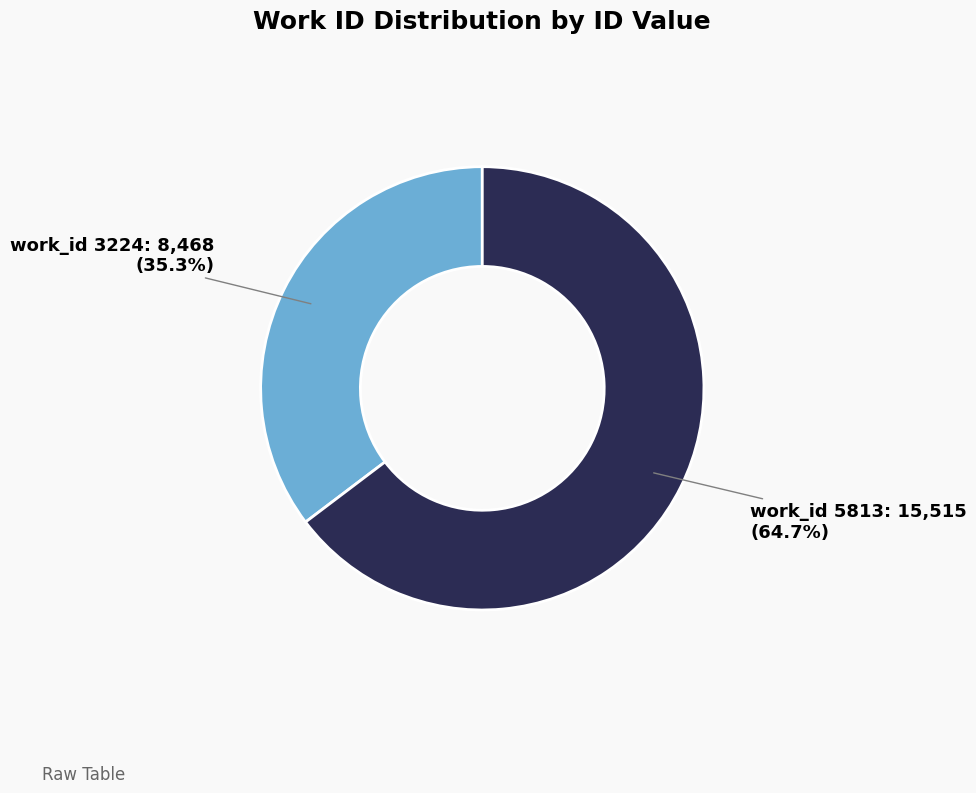

Does any single category account for the majority?

Yes